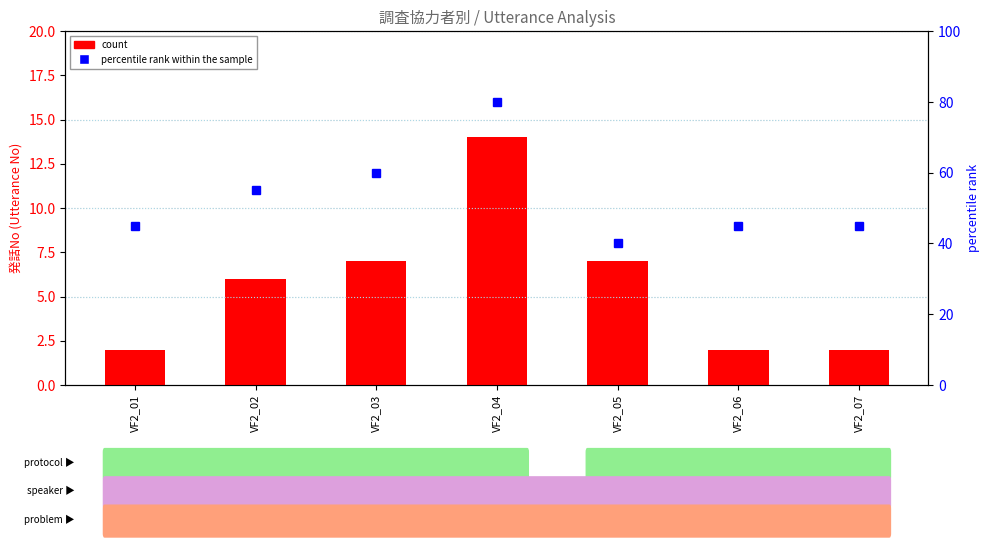

At how many categories does at least one series exceed 56?

2